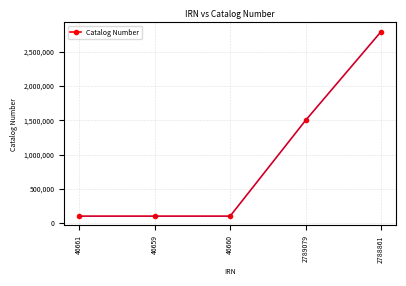

What is the difference between the maximum and minimum values?

2686101